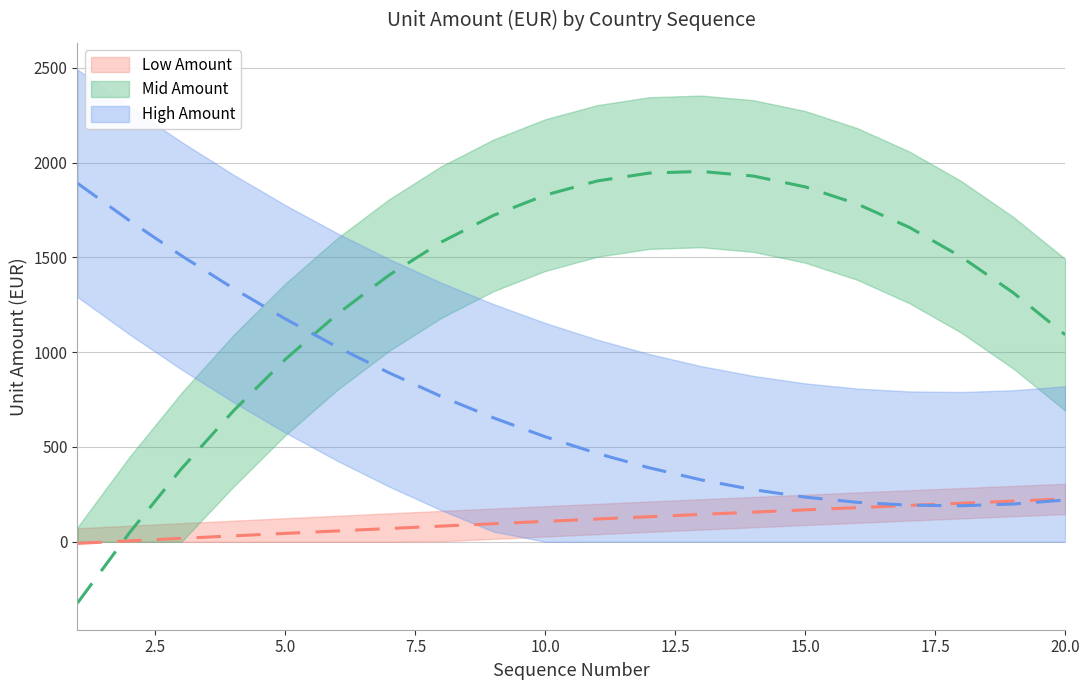

Where does the High Amount series first go above 208?

1